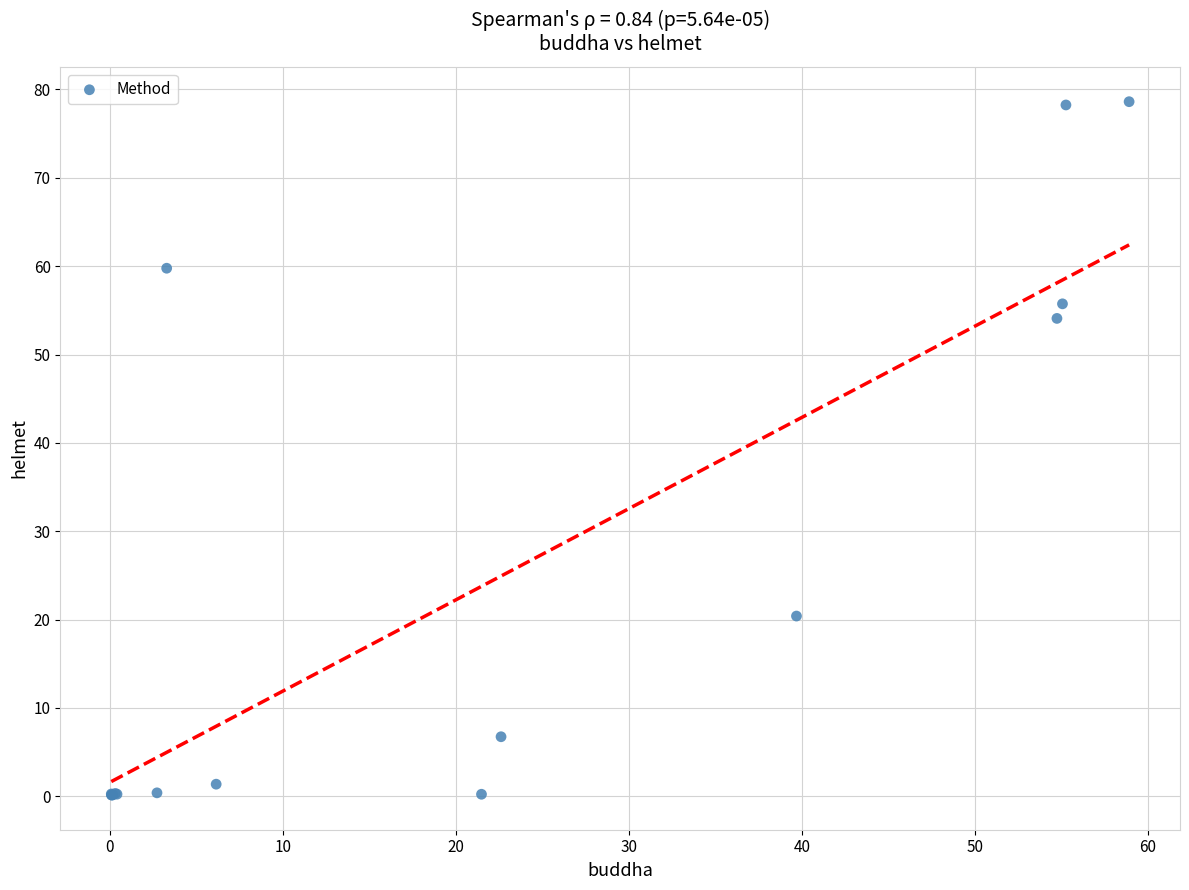

What Y value in the scatter plot is closest to 39?

54.1